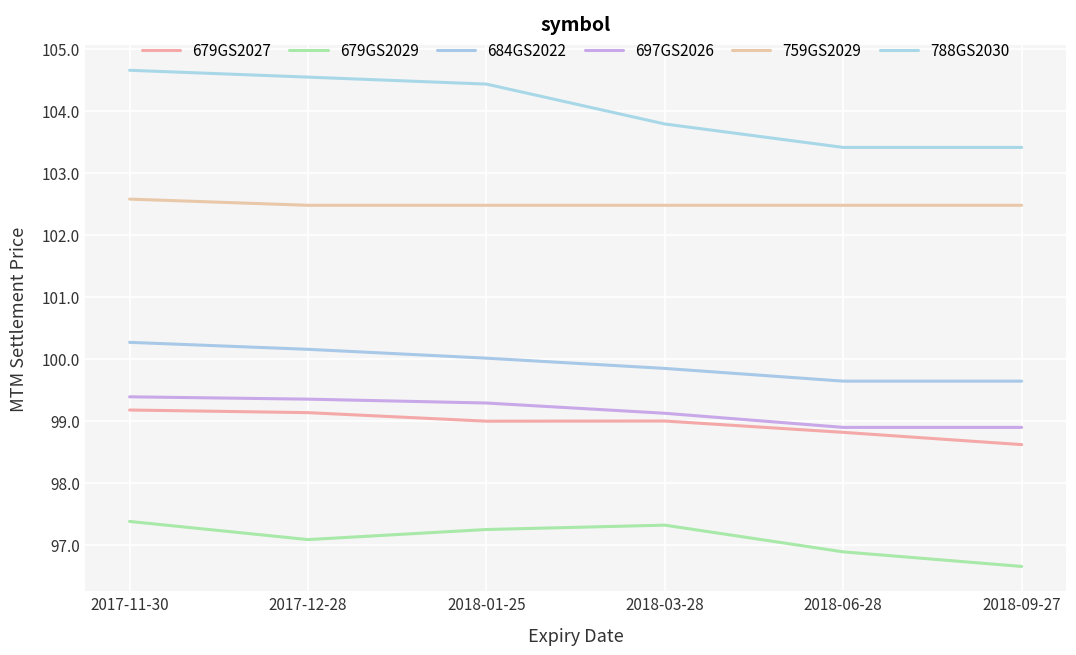

What is the difference between the second highest and minimum values in the 788GS2030 series?

1.1